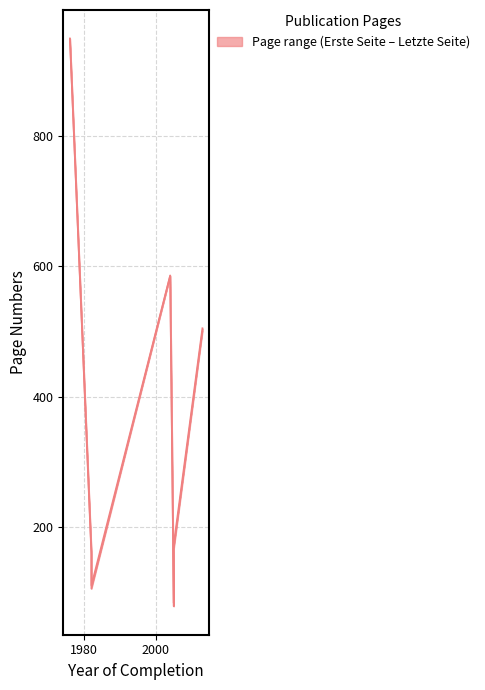

Reading left to right, extract all data points from this chart.

Erste Seite: 948	158	106	585	79	167	500
Letzte Seite: 949	163	111	586	84	174	505